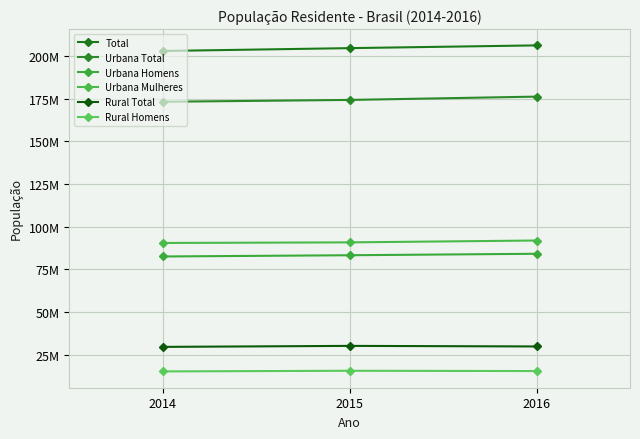

At which label does Rural Homens reach its minimum?

2014